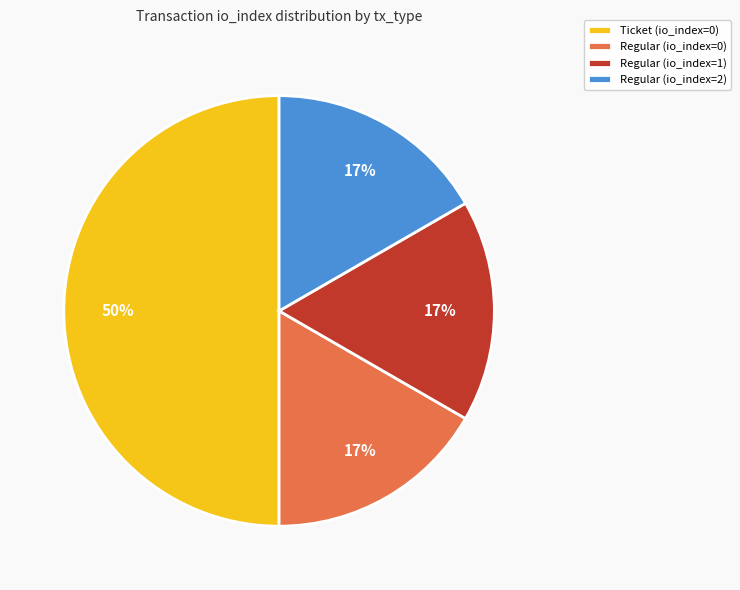

Is the sum of Regular (io_index=1) and Ticket (io_index=0) greater than half?

Yes